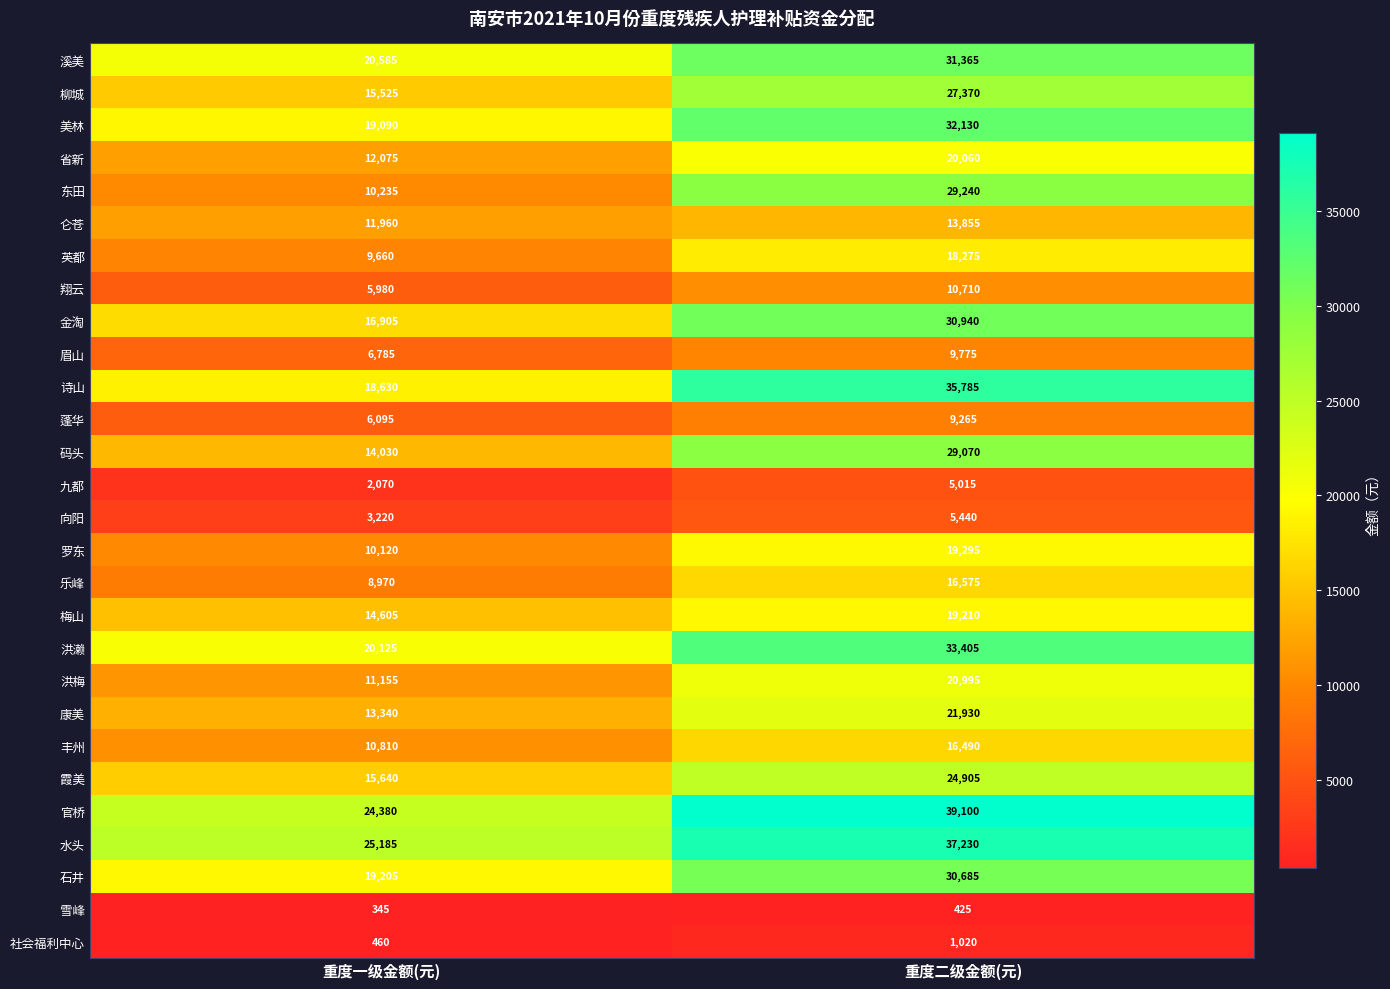

What is the difference between the highest and lowest values at 重度一级金额(元)?

24840